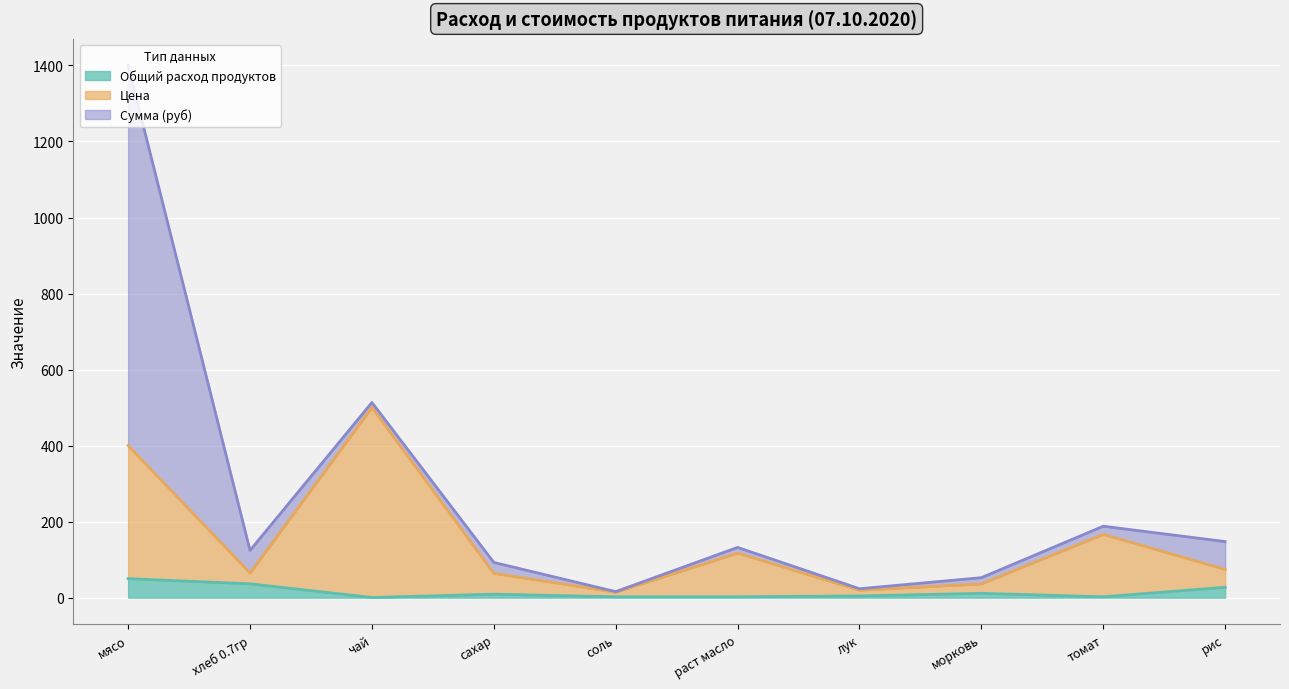

At which category is the sum across all series the highest?

мясо